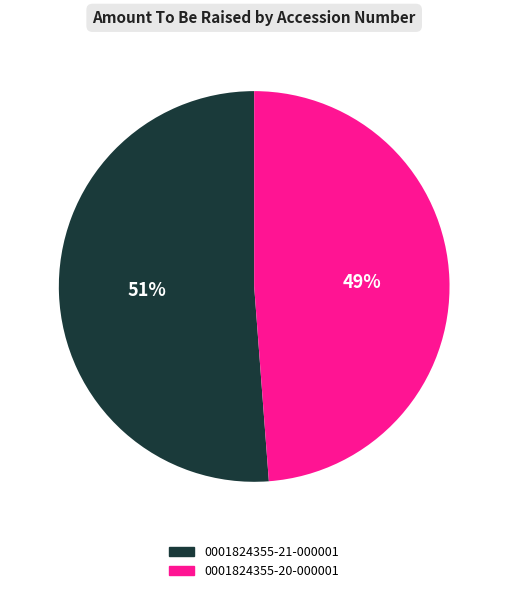

Does any single category account for the majority?

Yes